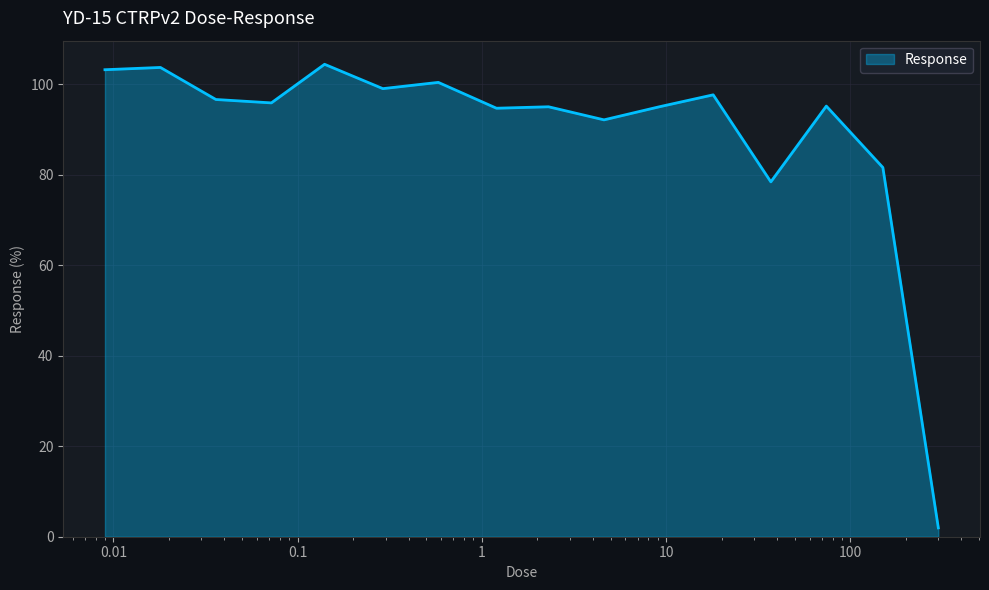

What is the maximum value shown in the chart?

104.4